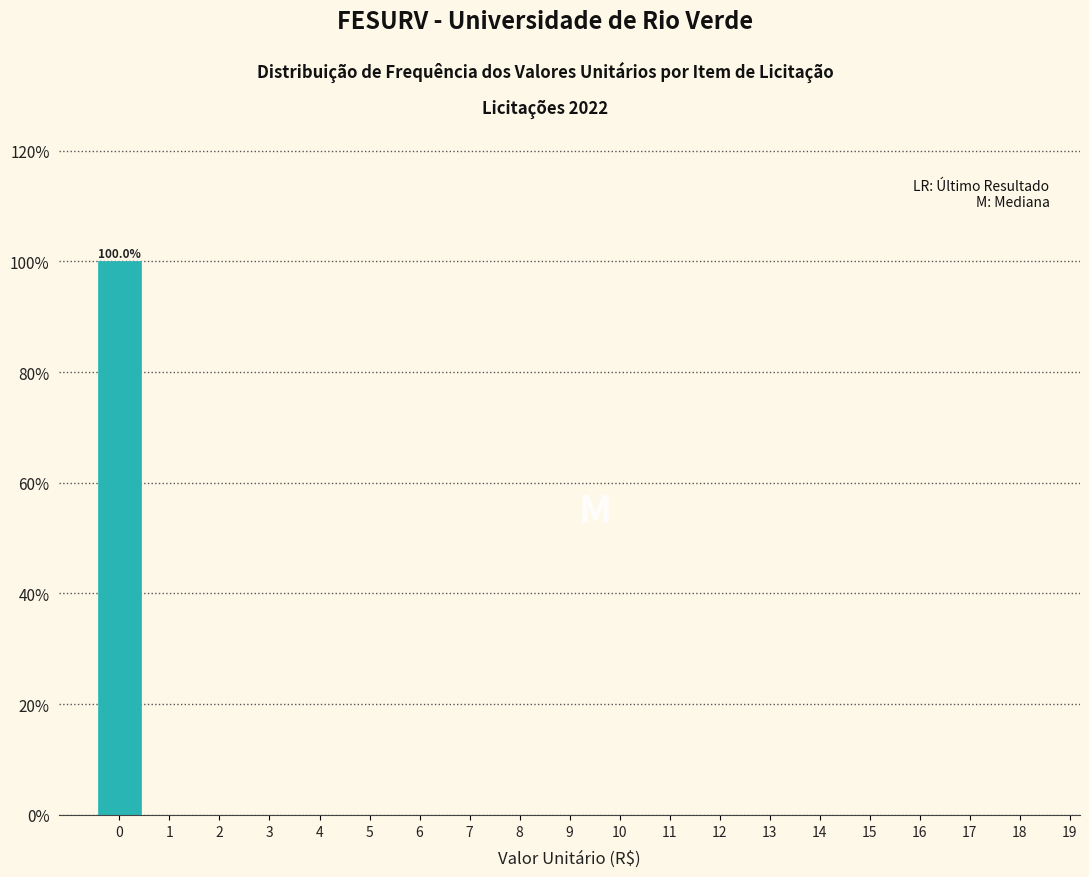

Reading left to right, transcribe all the data shown in this chart.

0=100	1=0	2=0	3=0	4=0	5=0	6=0	7=0	8=0	9=0	10=0	11=0	12=0	13=0	14=0	15=0	16=0	17=0	18=0	19=0